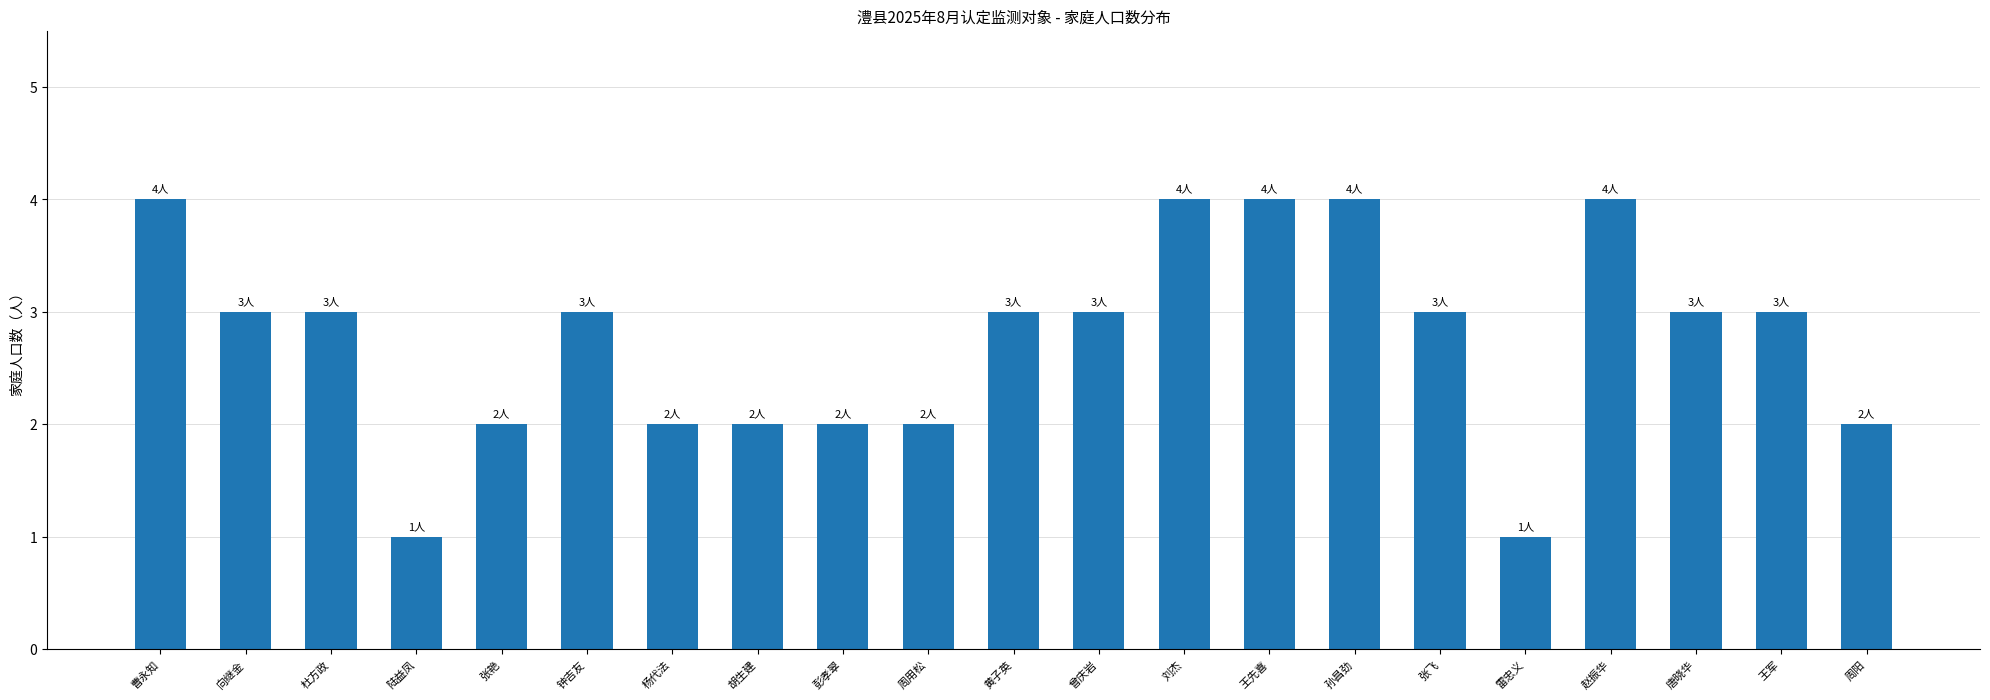

How many distinct data groups are displayed?

1